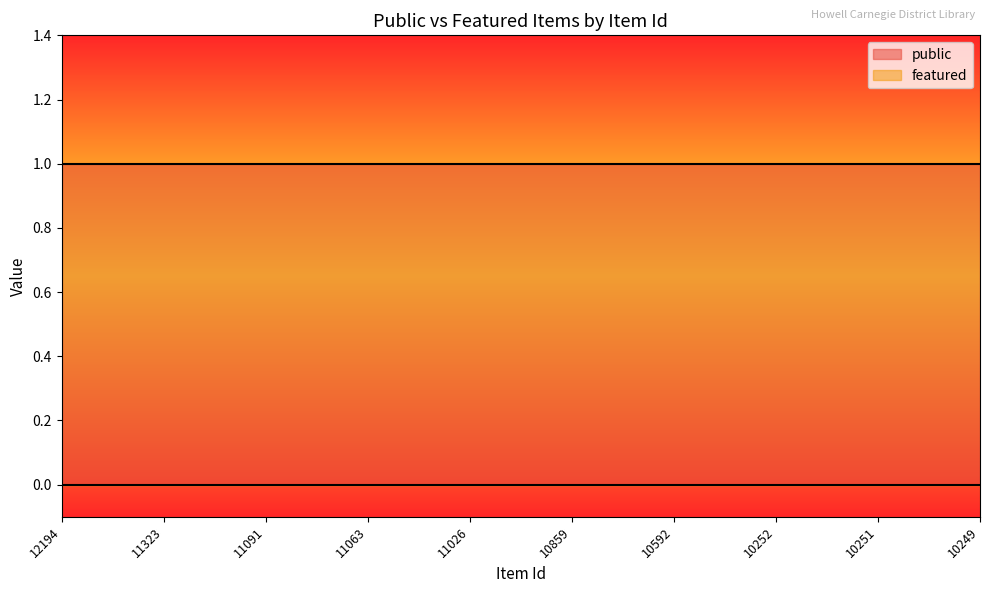

At 10251, list the series in order from largest to smallest.

public, featured